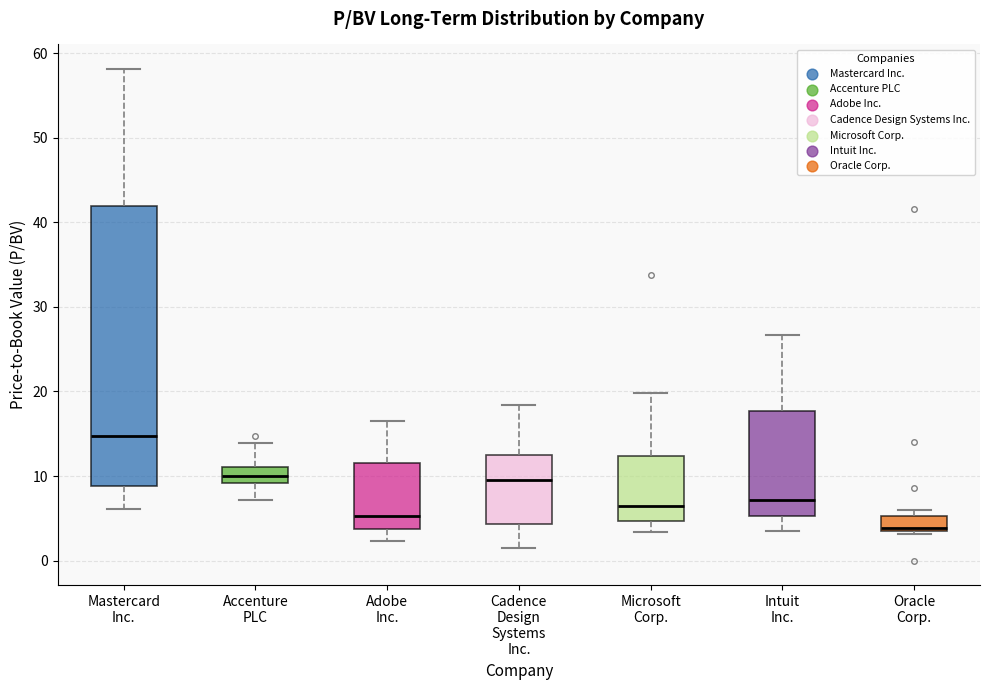

Reading left to right, read every box against the y-axis: the position of its median line, the range the box covers, and the ends of its whiskers. The values are not printed on the chart, so give them approximately, as read against the axis.

Mastercard Inc.: median 15, box 9 to 42, whiskers 6 to 58
Accenture PLC: median 10, box 9 to 11, whiskers 7 to 14
Adobe Inc.: median 5, box 4 to 12, whiskers 2 to 17
Cadence Design Systems Inc.: median 10, box 4 to 13, whiskers 1 to 18
Microsoft Corp.: median 6, box 5 to 12, whiskers 3 to 20
Intuit Inc.: median 7, box 5 to 18, whiskers 4 to 27
Oracle Corp.: median 4 (just above the box's lower edge), box 4 to 5, whiskers 3 to 6